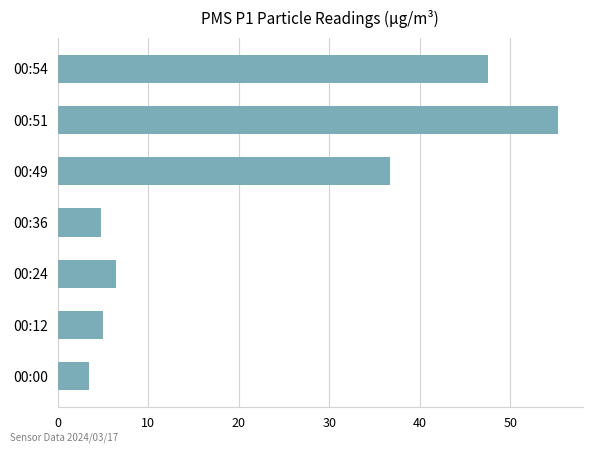

Read the value at 00:54.

47.5